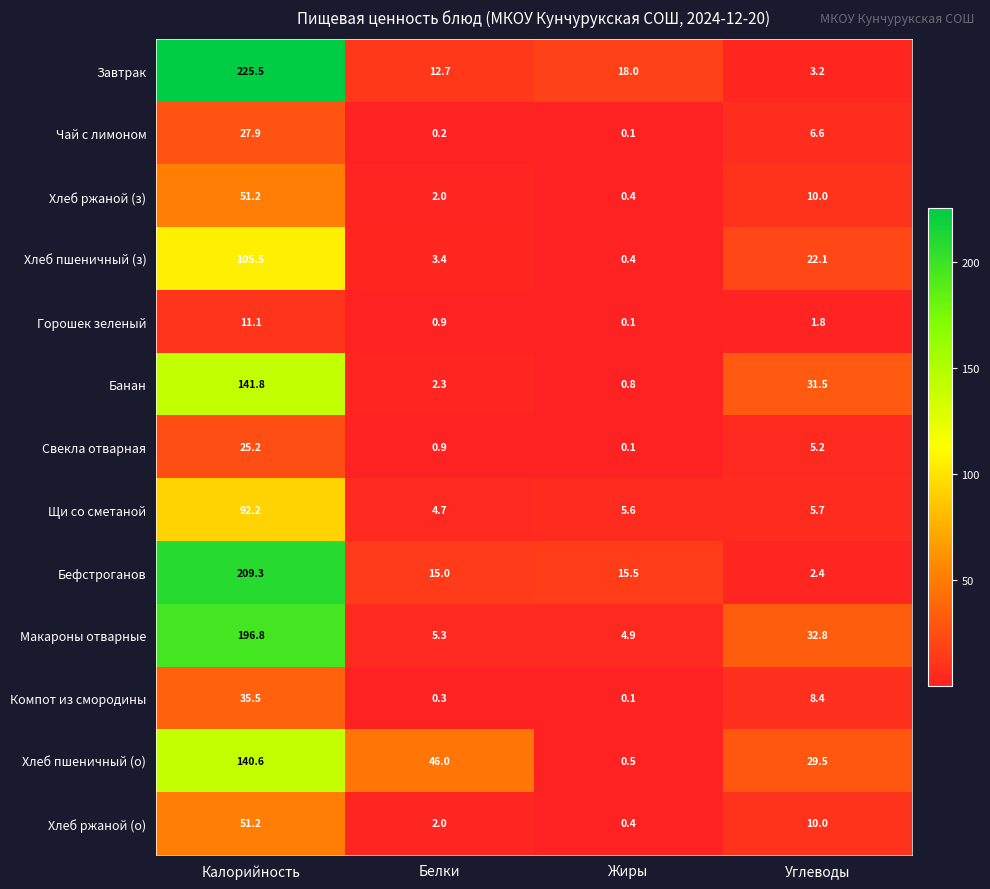

At how many categories does at least one series exceed 164?

1